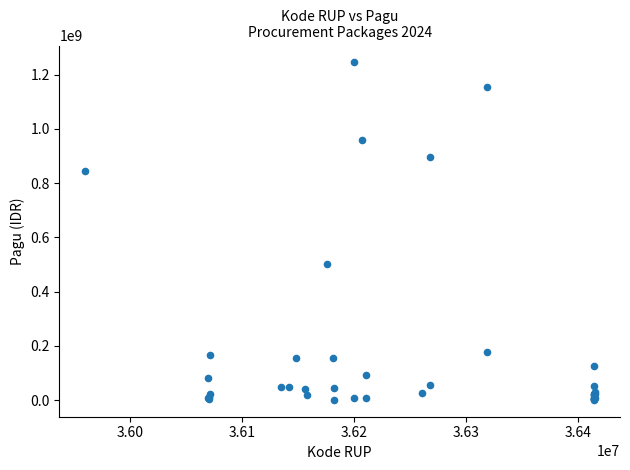

What Y value in the scatter plot is closest to 622840000?

499932000